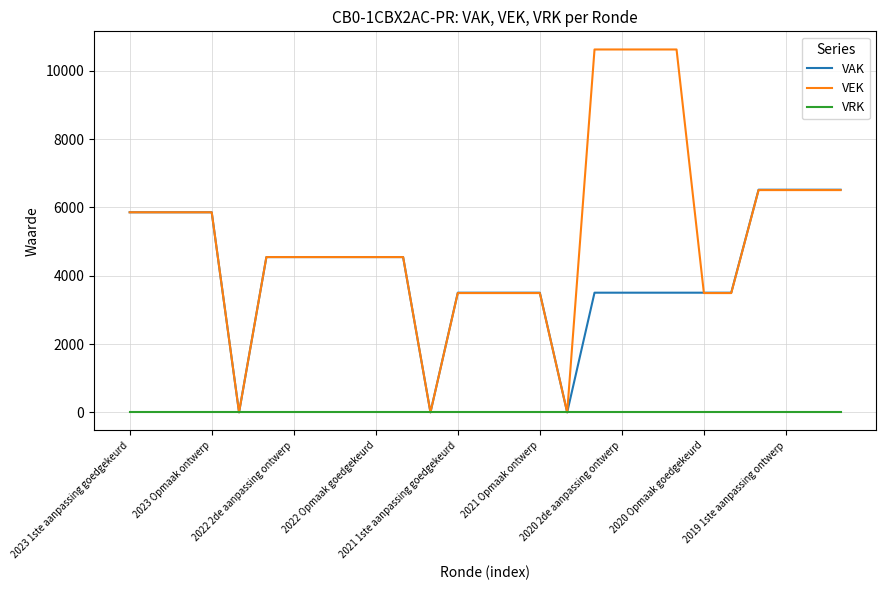

What is the sum of all VEK values?

140220